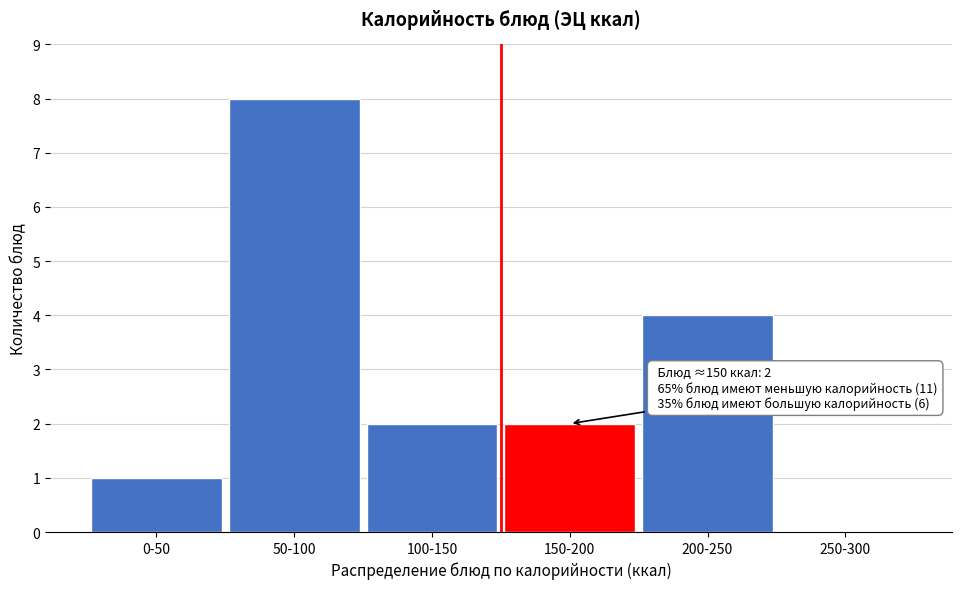

Reading left to right, extract all data points from this chart.

0-50=1	50-100=8	100-150=2	150-200=2	200-250=4	250-300=0